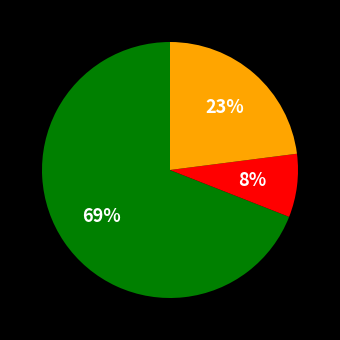

Does any single category account for the majority?

Yes